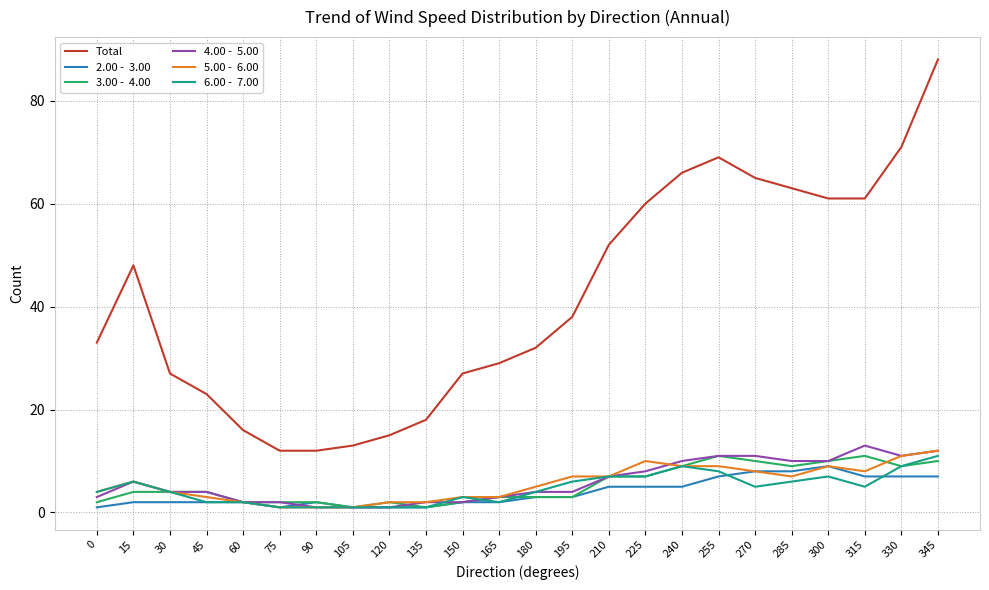

At which category does the chart reach its peak across all series?

345